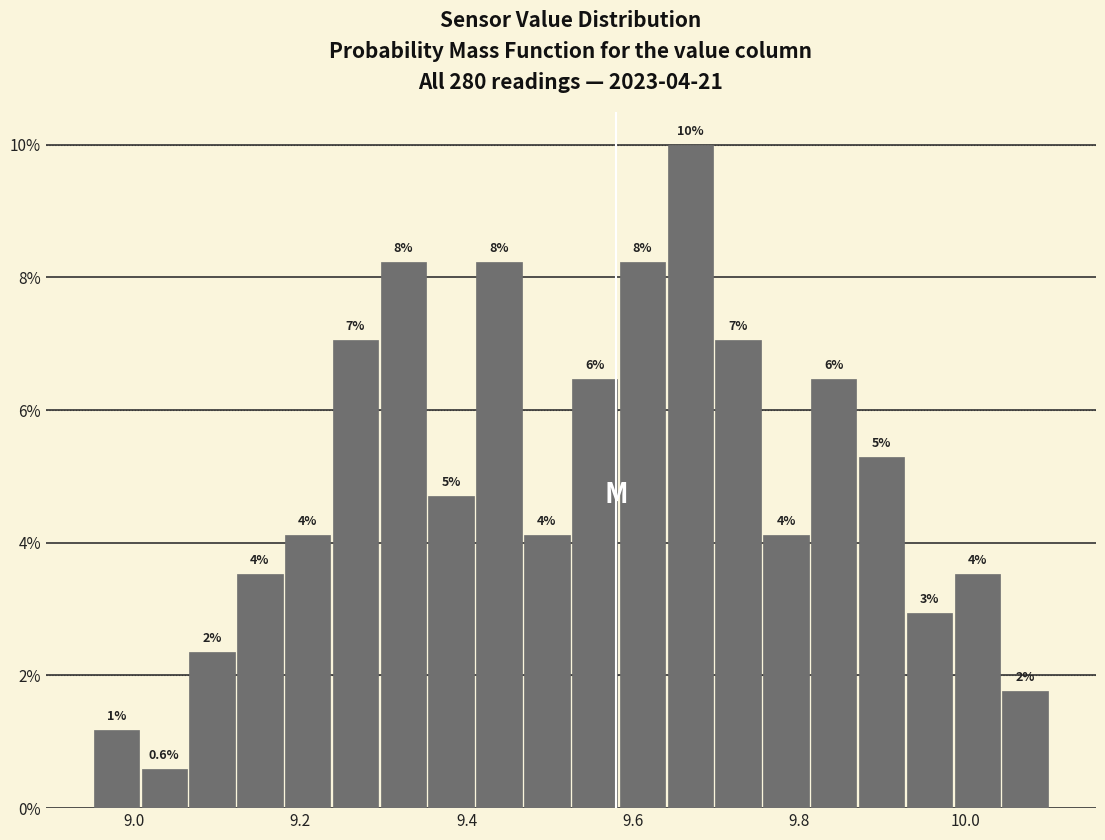

Read against the x-axis, roughly where is the centre of the tallest bar?

9.66